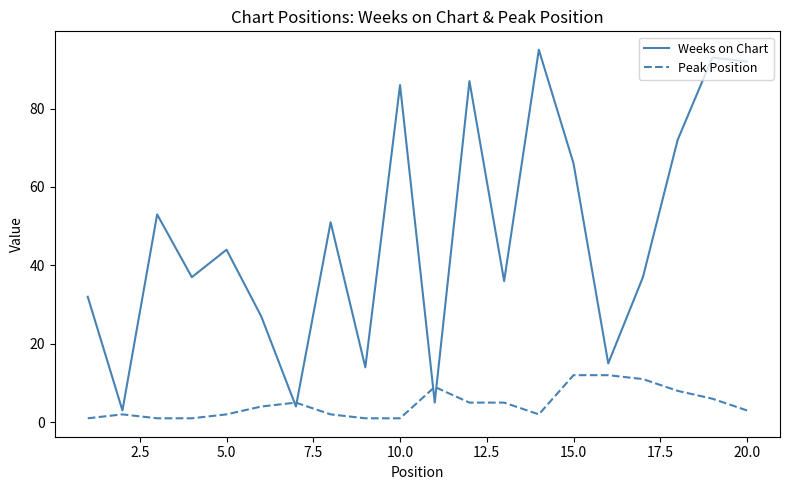

What is the average value of the Peak Position series?

5